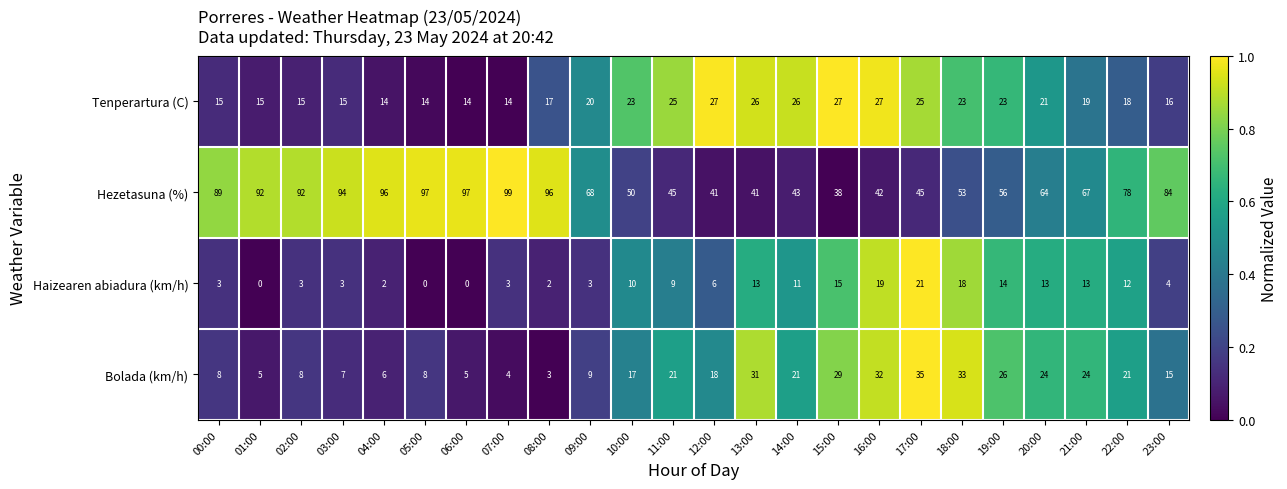

Which series has the widest spread of values?

Hezetasuna (%)